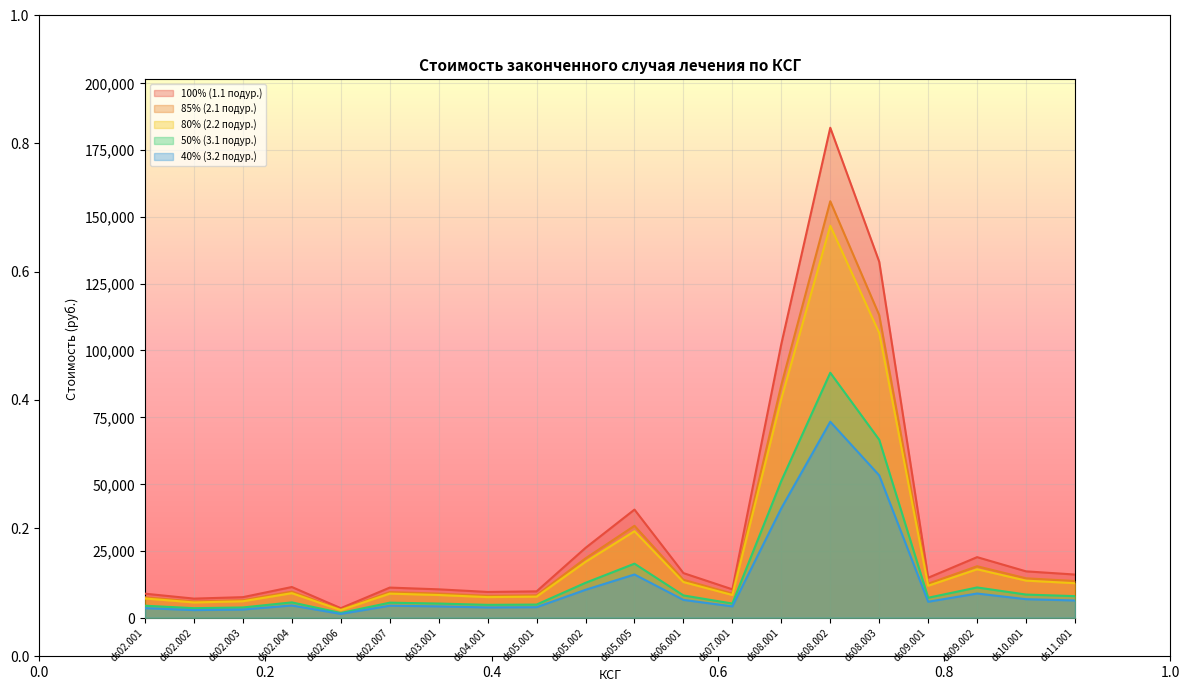

Which has a higher value, ds02.002 or ds05.001?

ds05.001